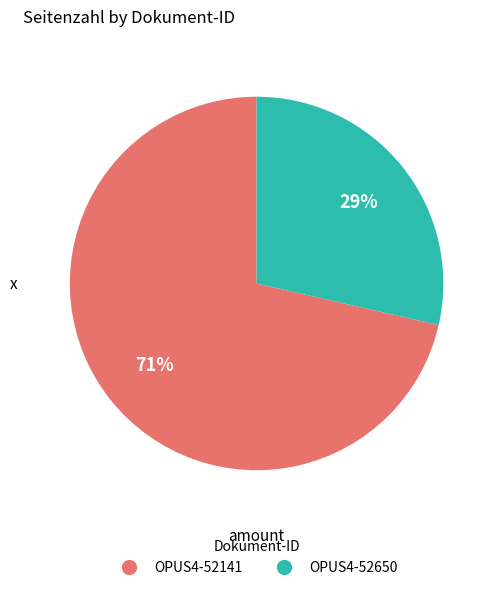

Count the number of slices in the pie.

2